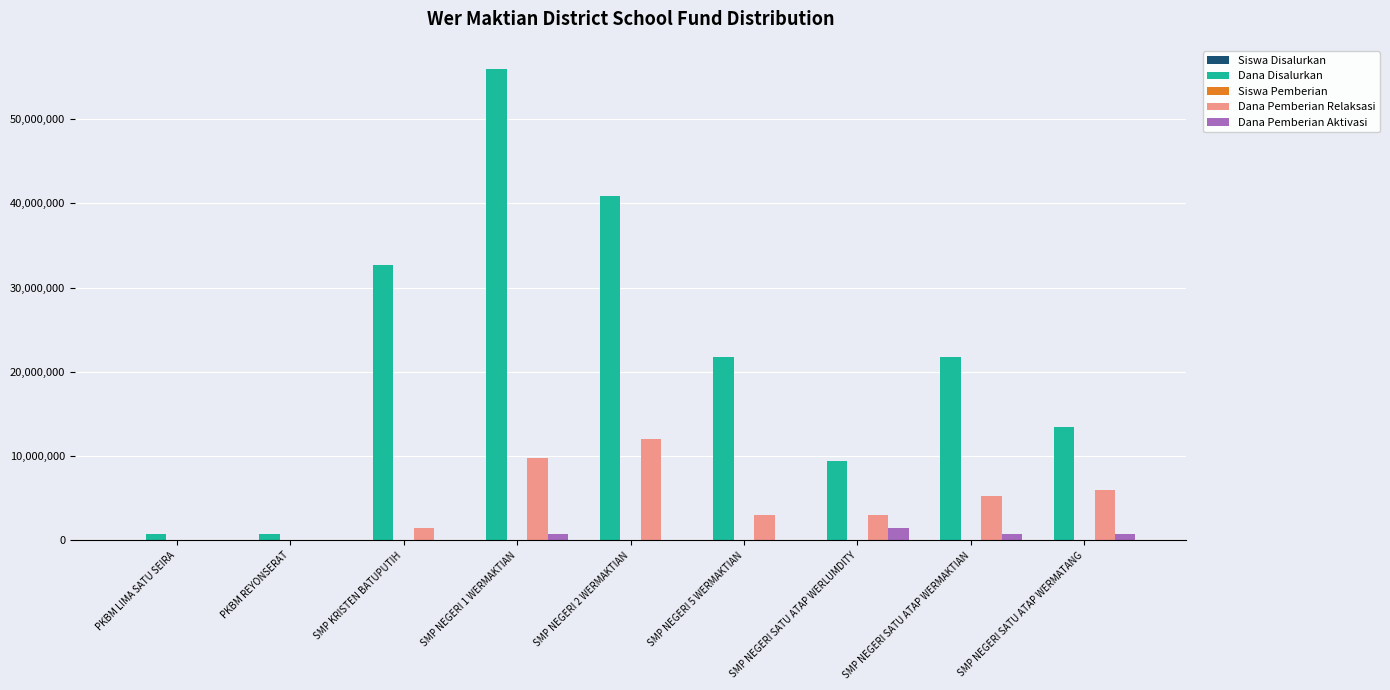

What is the sum of all Dana Pemberian Relaksasi values?

40500000